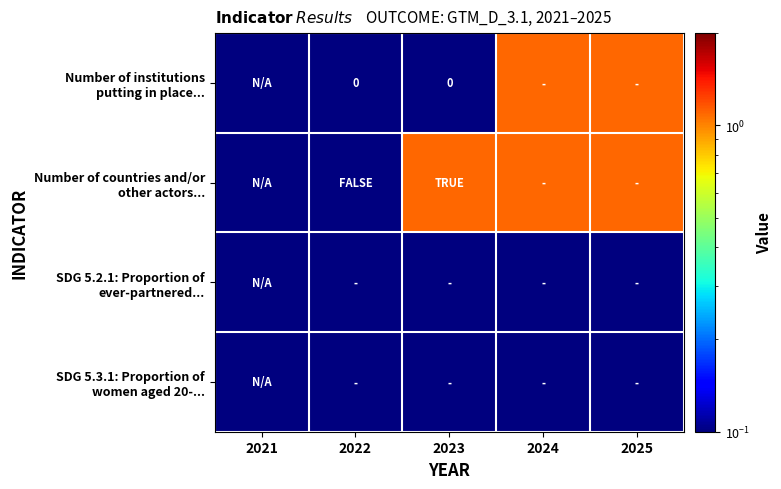

True or false: SDG 5.2.1: Proportion of ever-partnered... has a value of 0.1 at 2021.

True